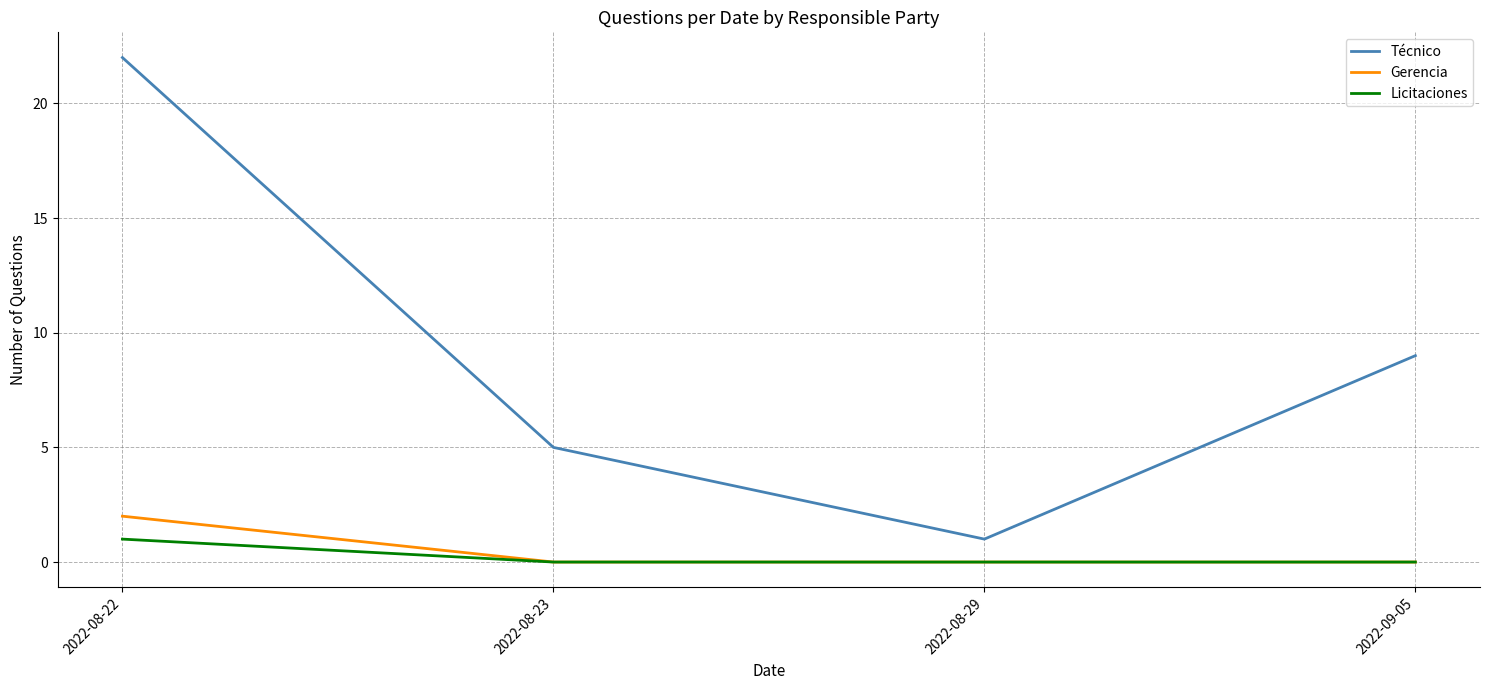

The value of Licitaciones at 2022-08-22 is 1. True or false?

True